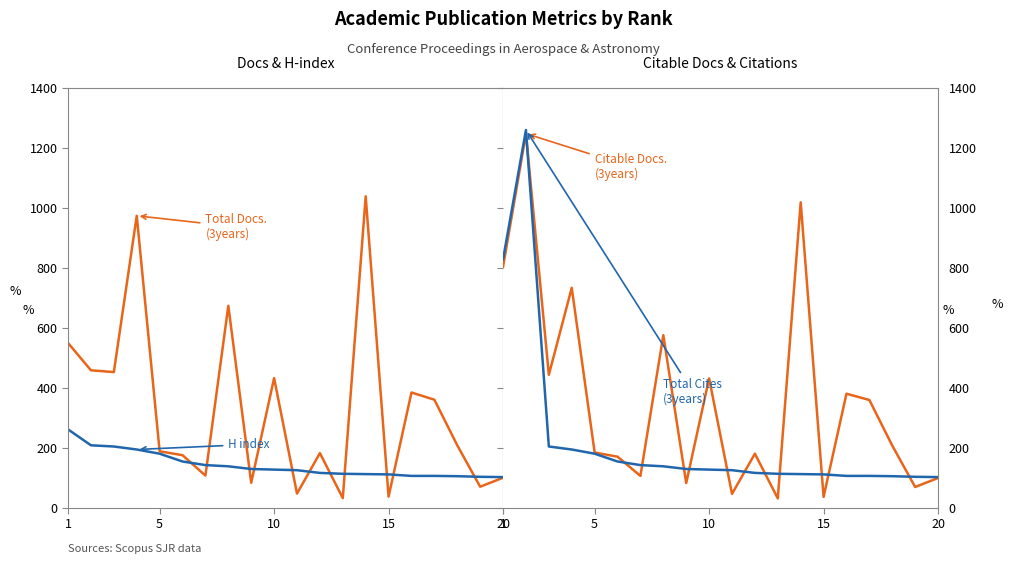

True or false: Citable Docs. (3years) has more than 2 points higher than both neighbors.

True